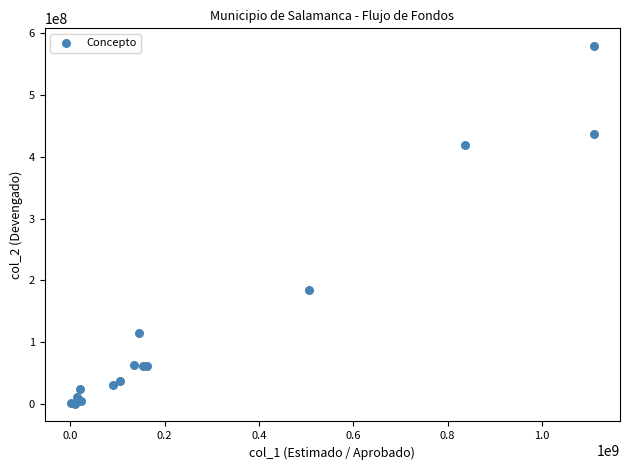

What Y value in the scatter plot is closest to 289672328?

183811309.7